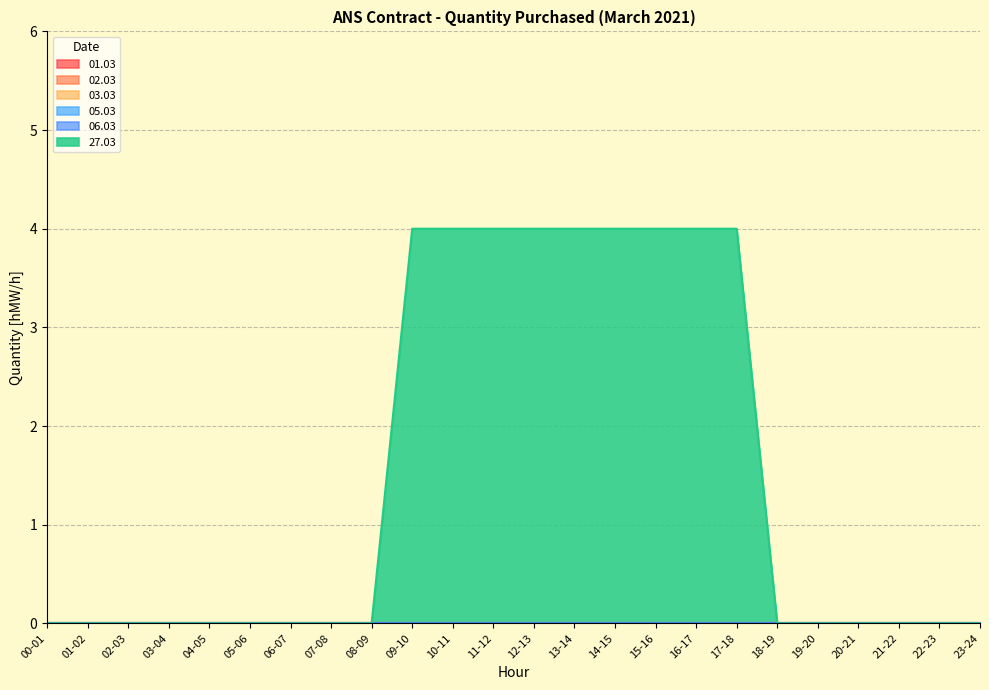

True or false: 05.03 and 03.03 intersect in this chart.

False